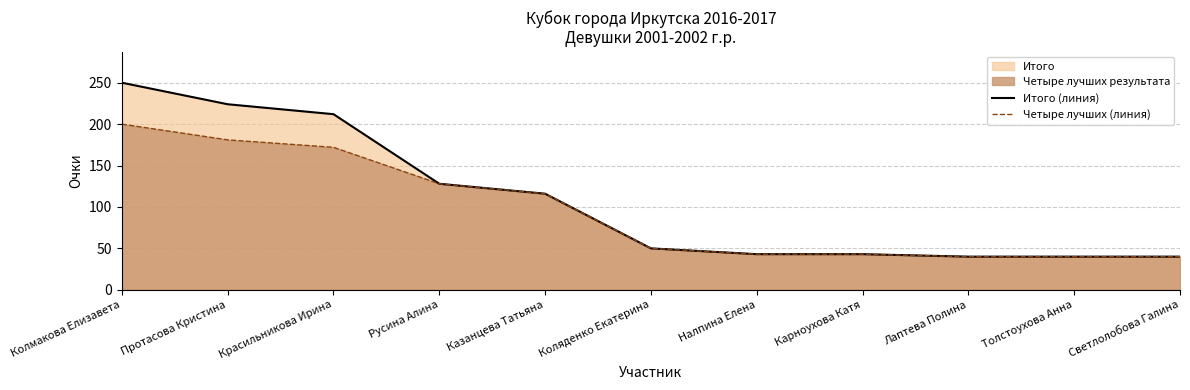

What value does the Четыре лучших (линия) series have at Протасова Кристина?

181